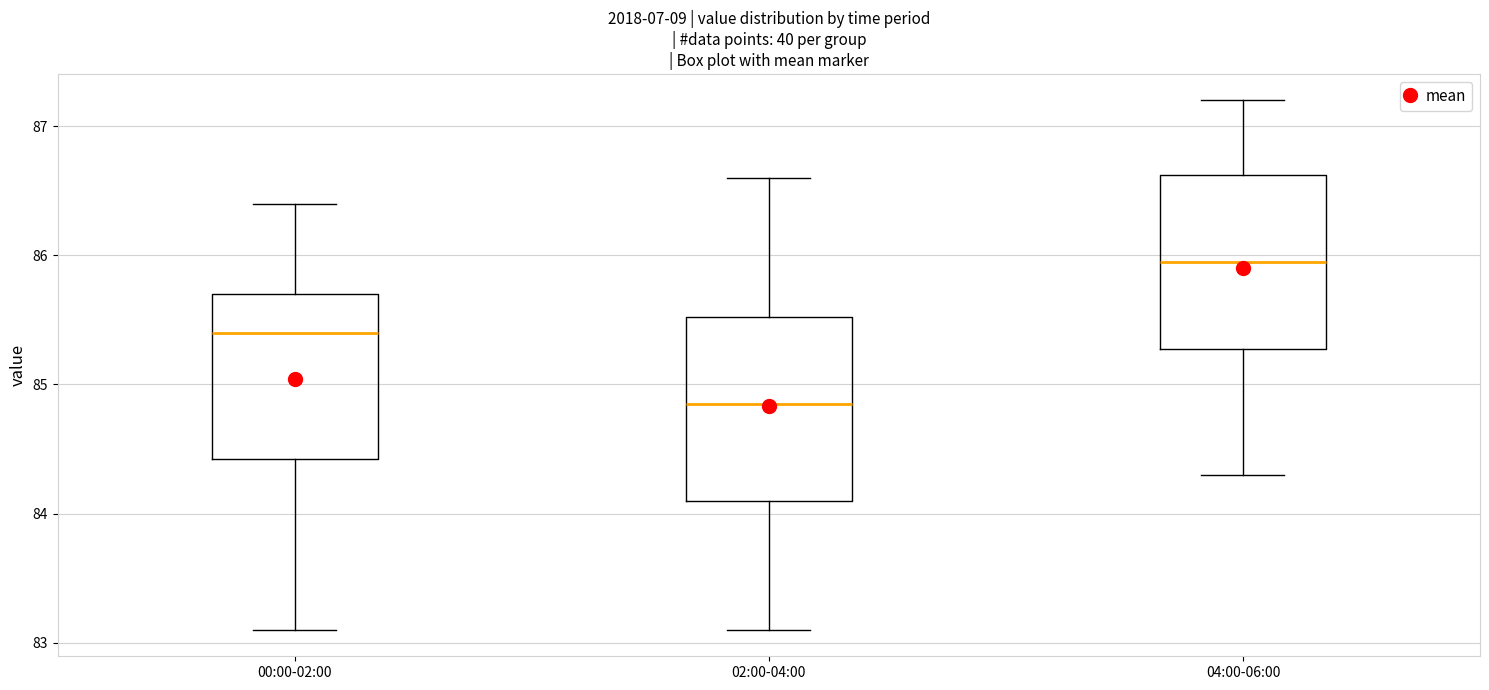

Reading left to right, transcribe this box plot: for each box, give where its median line is, the range the box spans, and where its two whiskers end, as read against the y-axis. The values are not printed on the chart, so give them approximately, as read against the axis.

00:00-02:00: median 85.4, box 84.4 to 85.7, whiskers 83.1 to 86.4
02:00-04:00: median 84.9, box 84.1 to 85.5, whiskers 83.1 to 86.6
04:00-06:00: median 86.0, box 85.3 to 86.6, whiskers 84.3 to 87.2